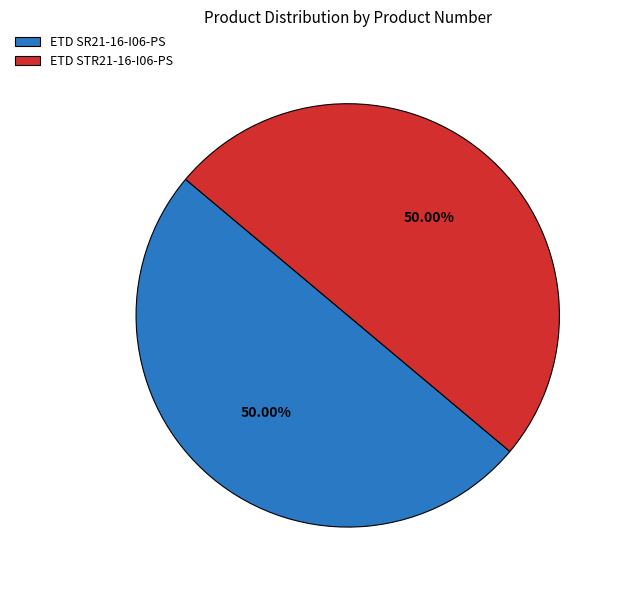

What is the ratio of the value at ETD STR21-16-I06-PS to the value at ETD SR21-16-I06-PS?

1.0